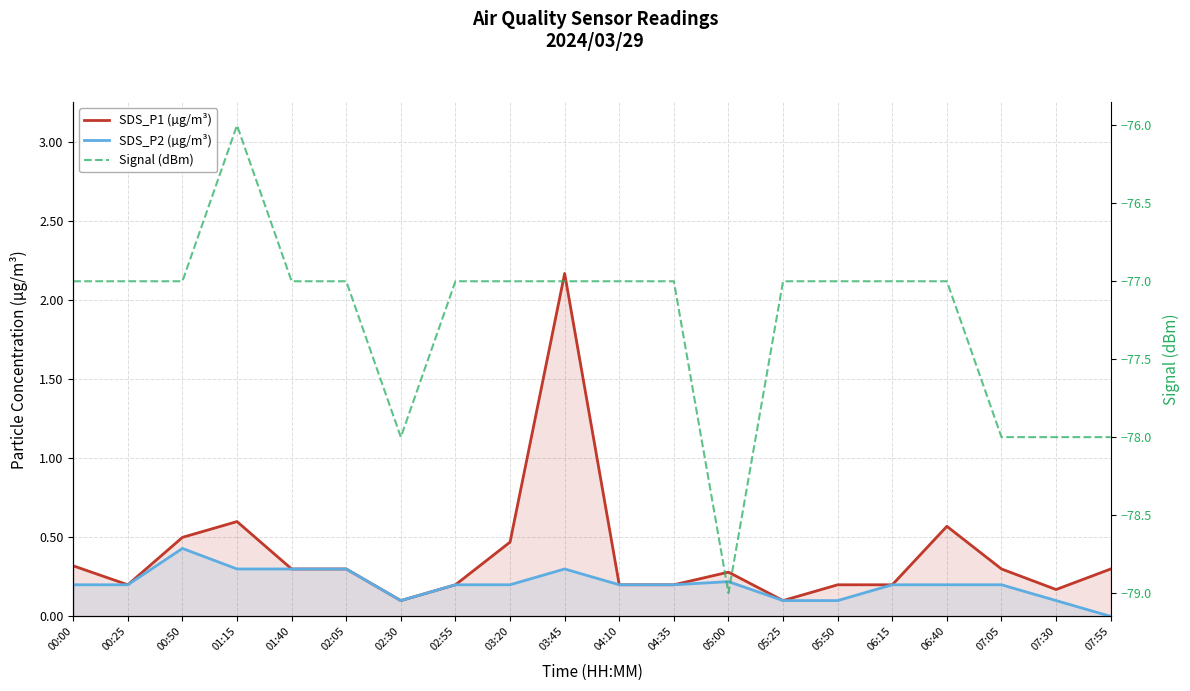

What are all the series names shown in the legend?

SDS_P1 (µg/m³), SDS_P2 (µg/m³), Signal (dBm)